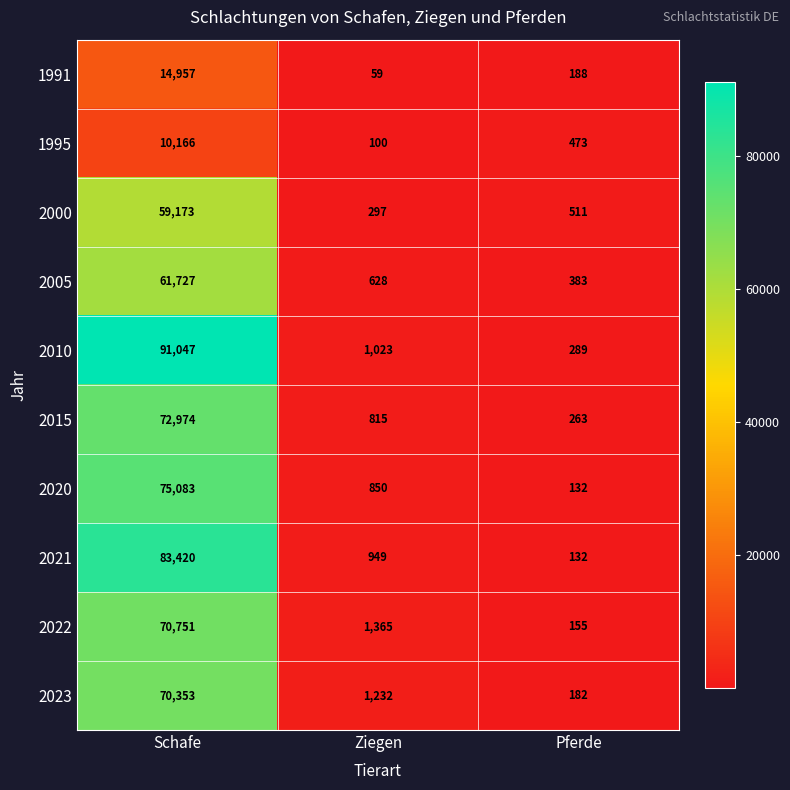

Which category has the lowest value across all series?

Ziegen